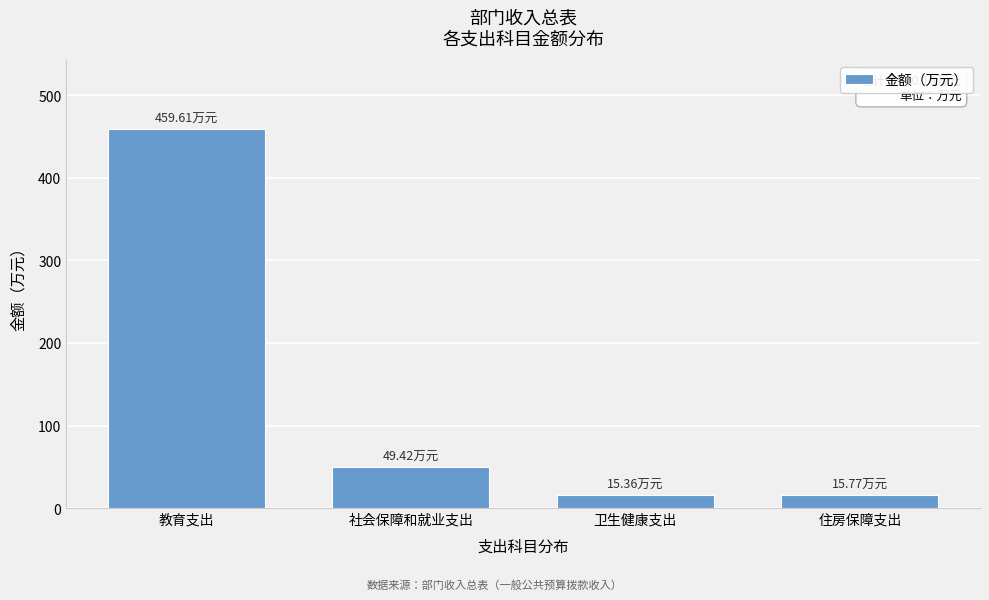

At which label is the value closest to 237?

社会保障和就业支出